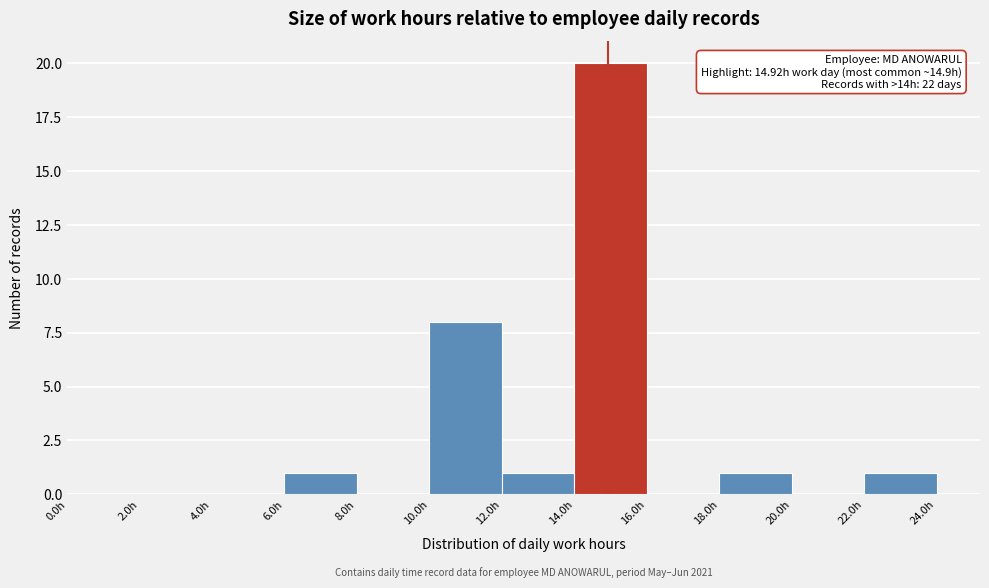

Which range on the x-axis has the tallest bar?

14 to 16